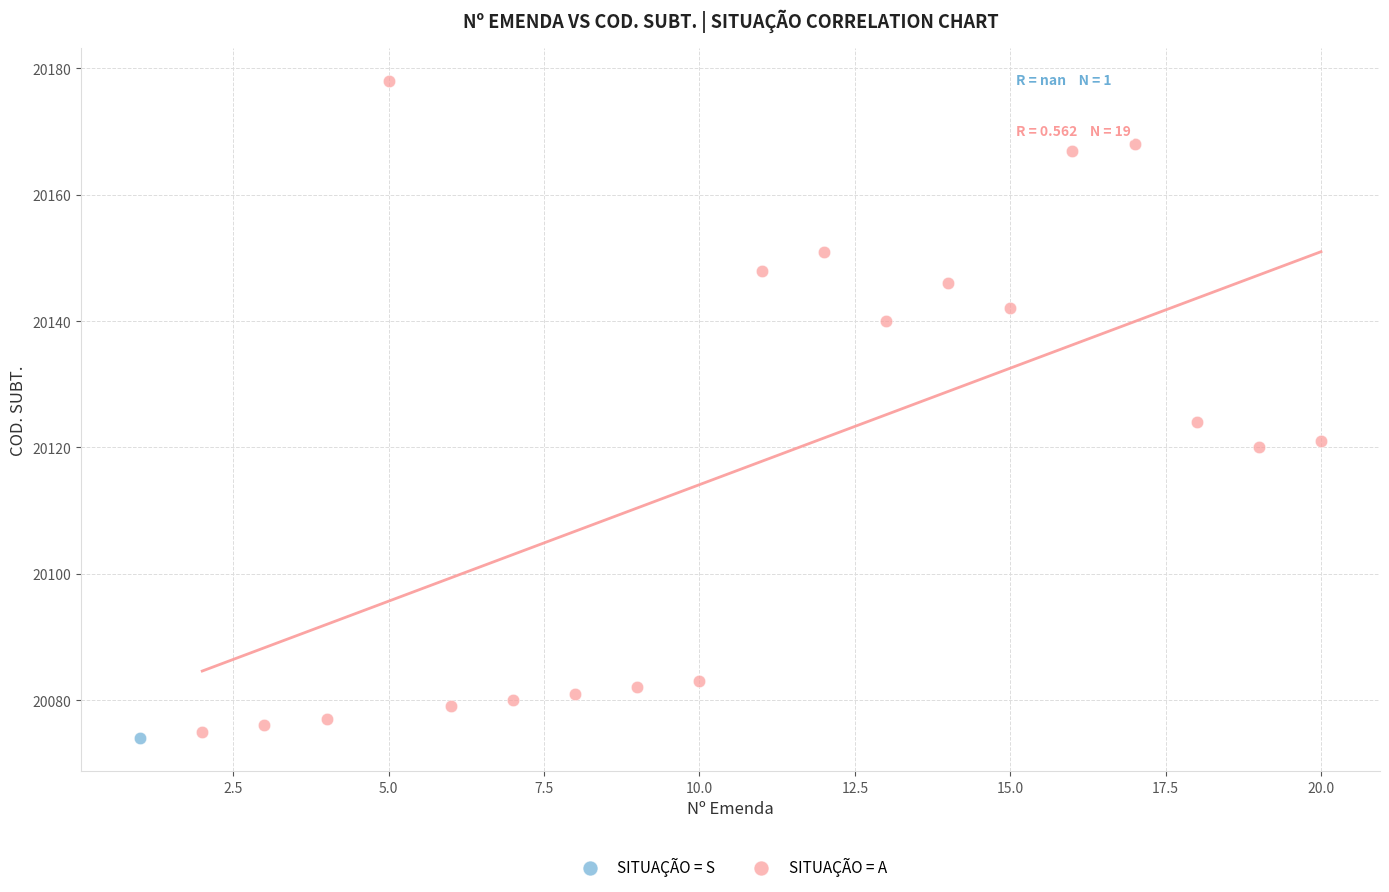

What are all the series names shown in the legend?

SITUAÇÃO = S, SITUAÇÃO = A